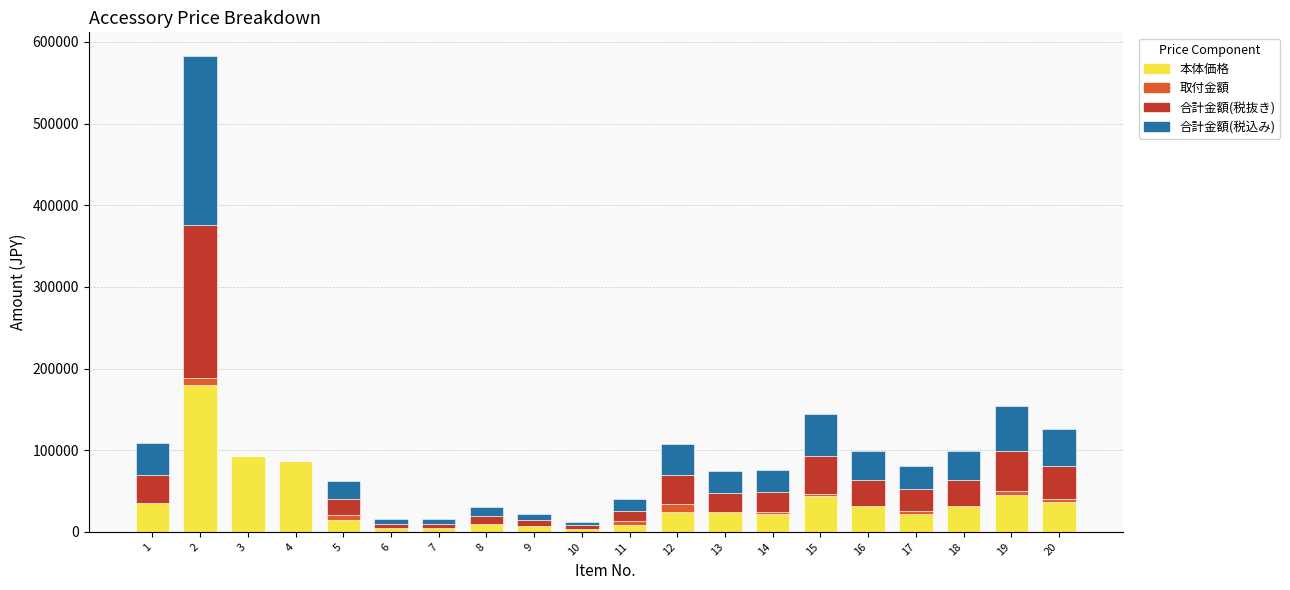

Does the chart contain stacked bars?

Yes